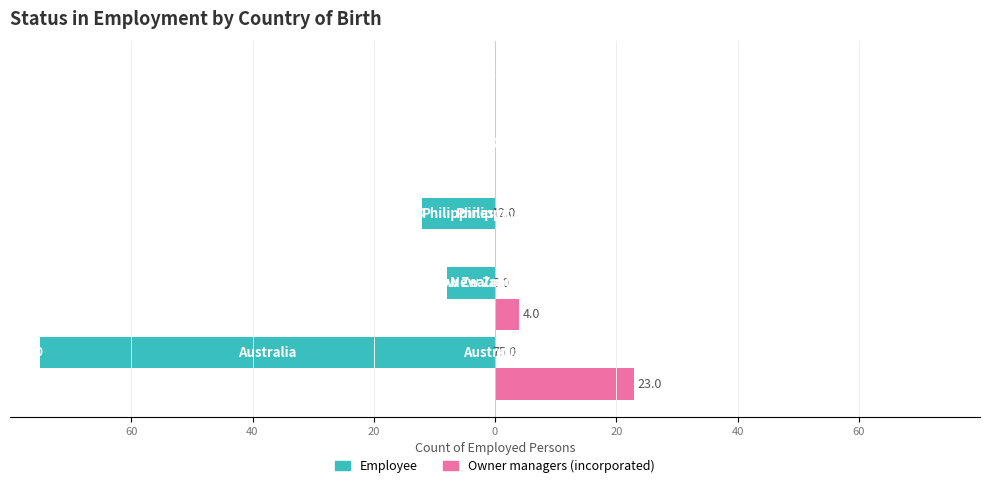

What is the maximum value for Owner managers (incorporated)?

23